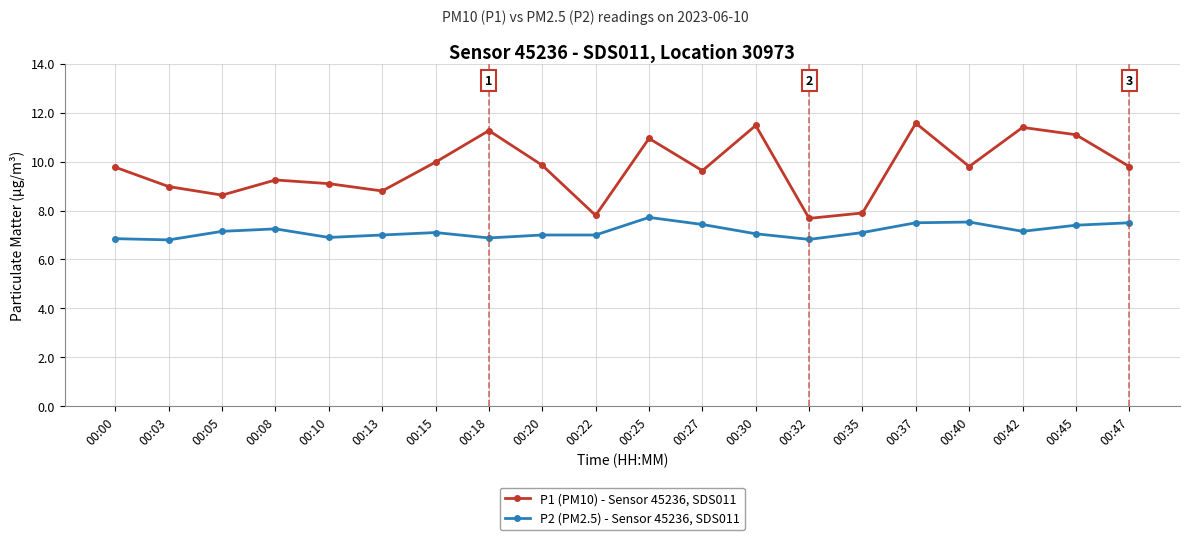

What are all the series names shown in the legend?

P1 (PM10) - Sensor 45236, SDS011, P2 (PM2.5) - Sensor 45236, SDS011